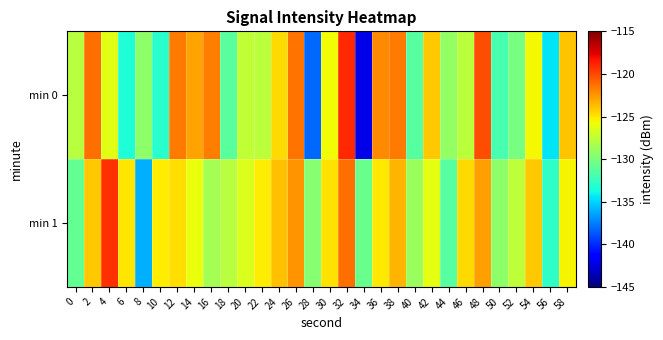

At which category is the sum across all series the highest?

32